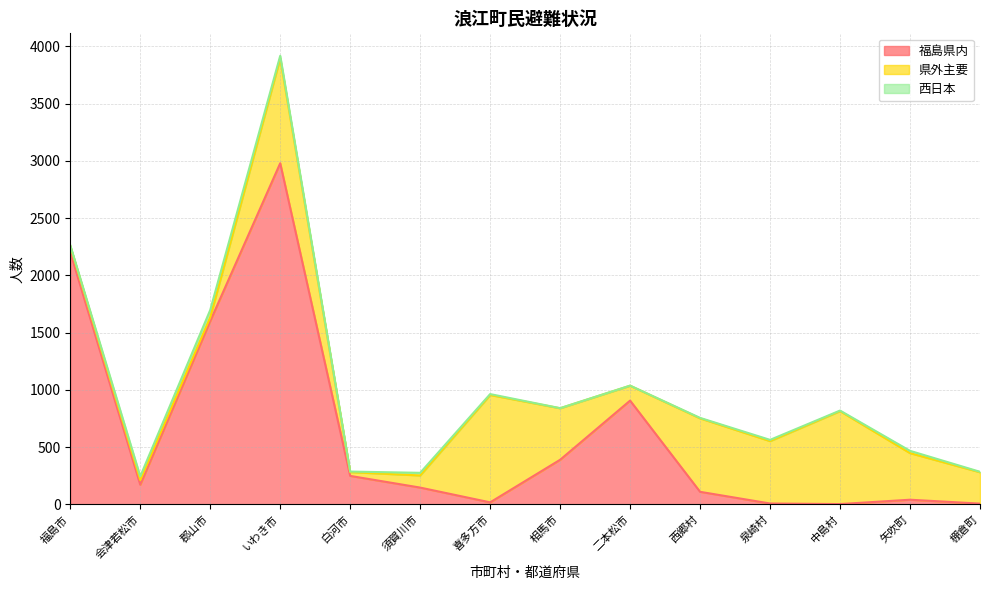

What is the minimum value for 福島県内?

2